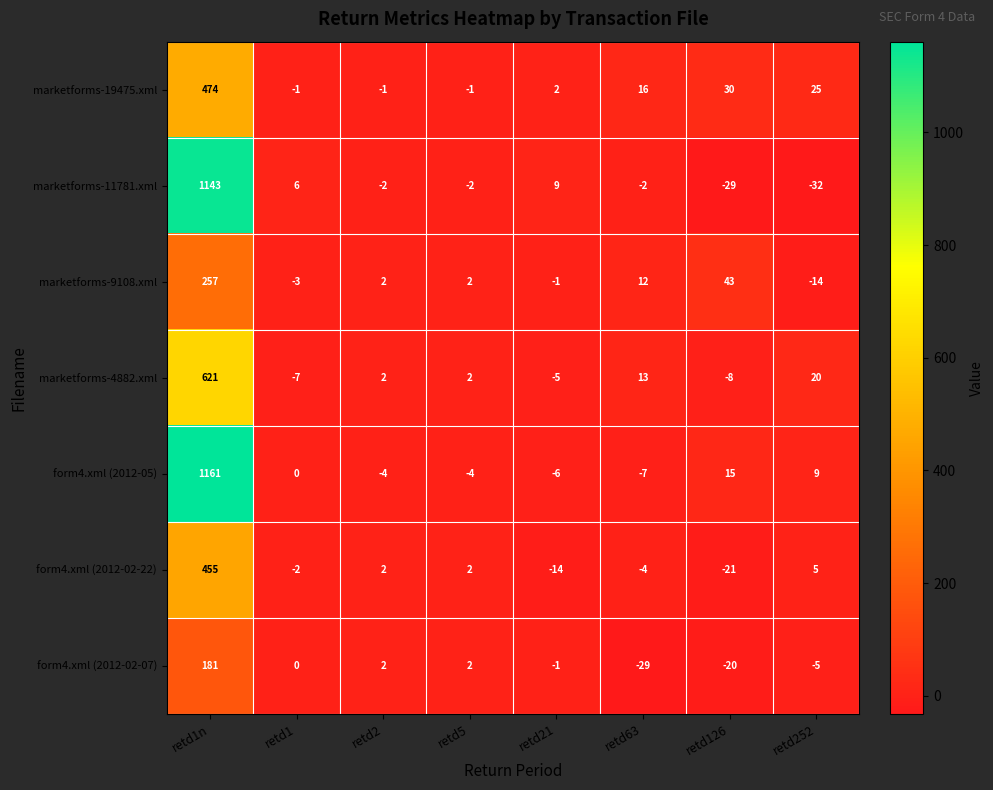

The value of marketforms-11781.xml at retd63 is -3. True or false?

False